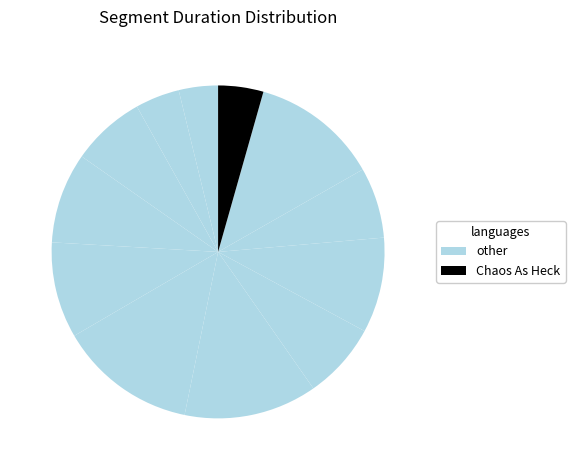

How many segments does this pie chart have?

12